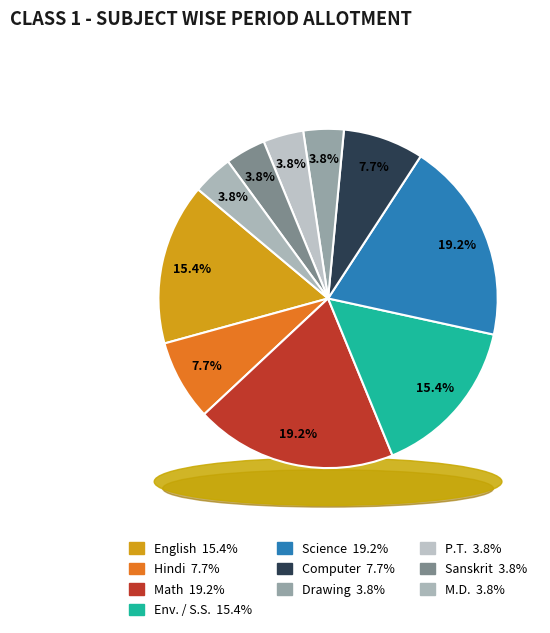

What is the ratio of the value at Drawing to the value at Hindi?

0.5